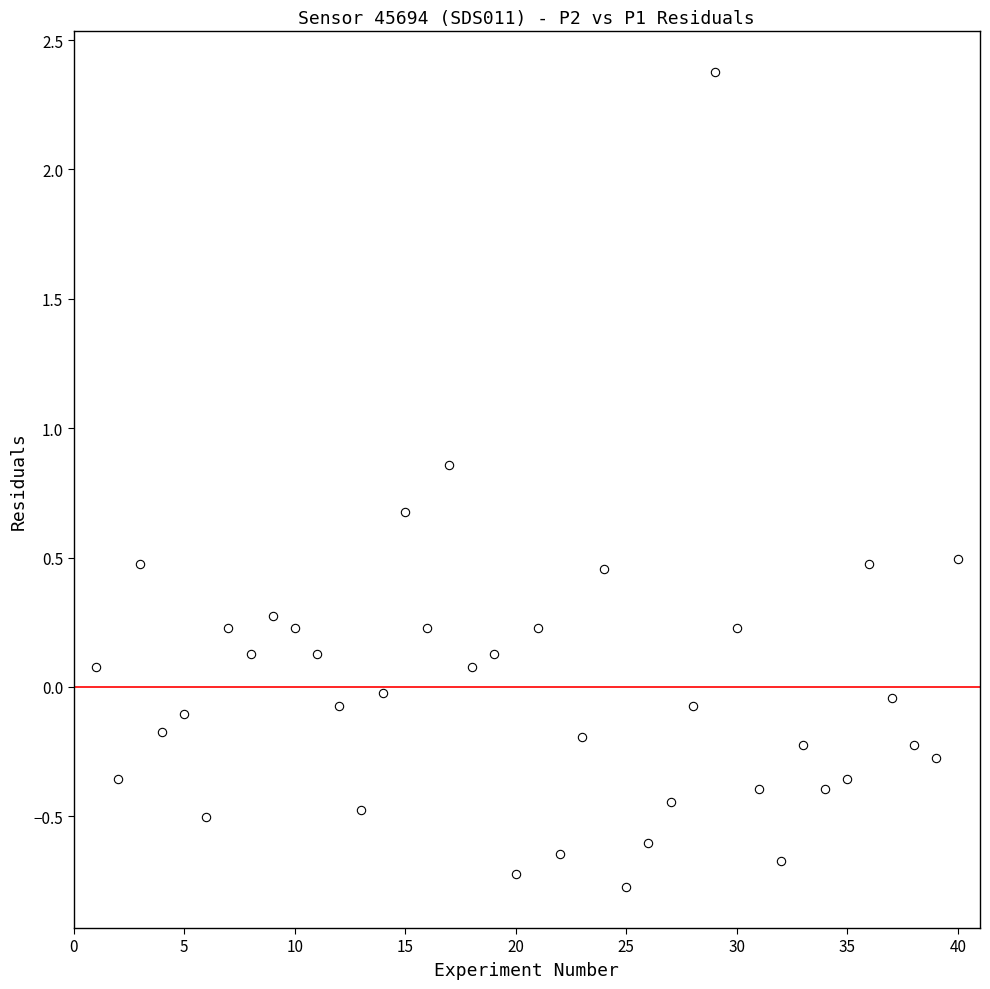

What is the range of X values (max minus min)?

39.0